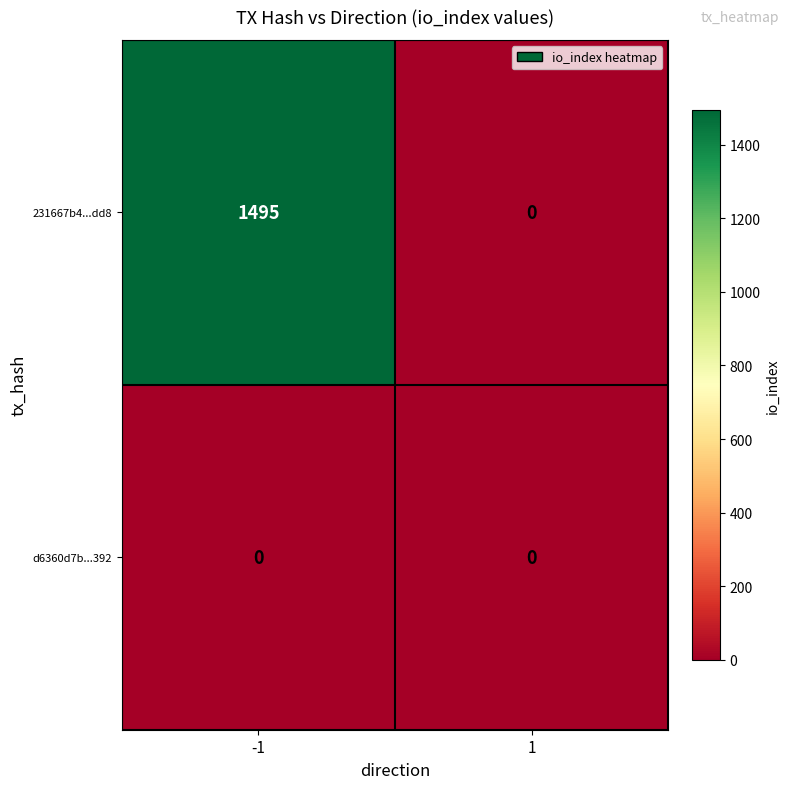

Rank the series by their maximum value, from lowest to highest.

d6360d7b...392, 231667b4...dd8